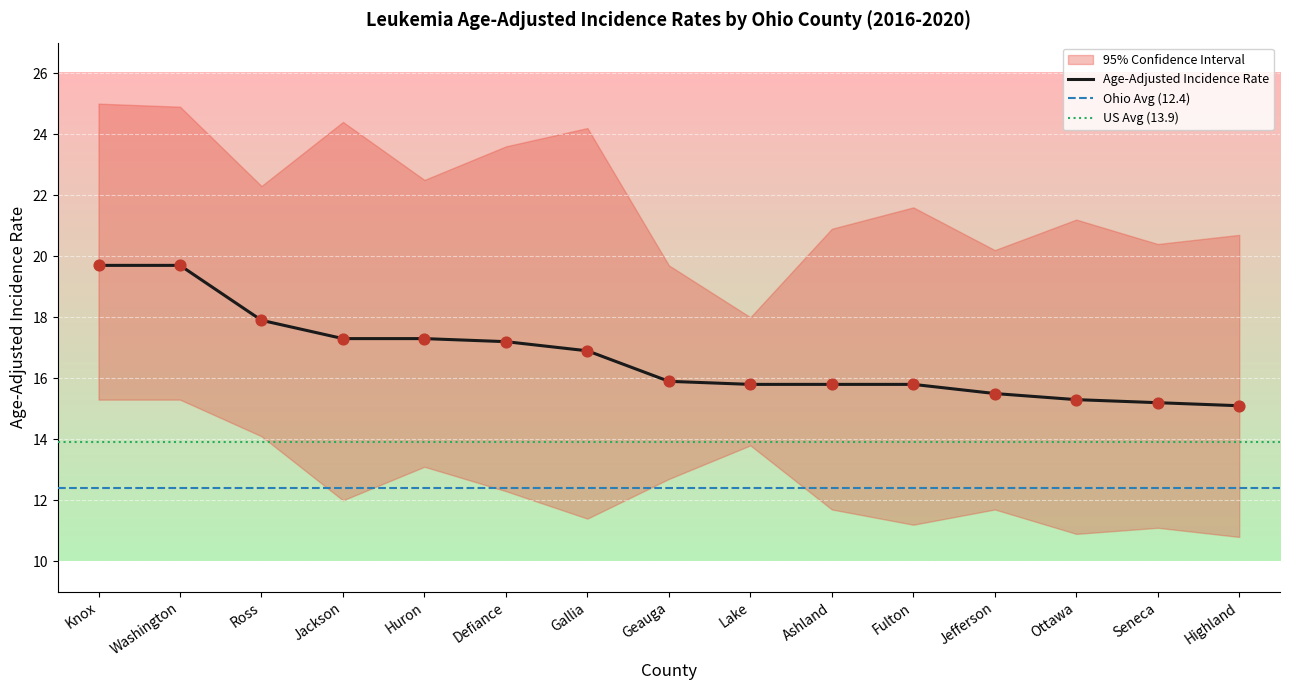

Is the value of Upper 95% CI at Lake greater than the value of Lower 95% CI at Washington?

Yes